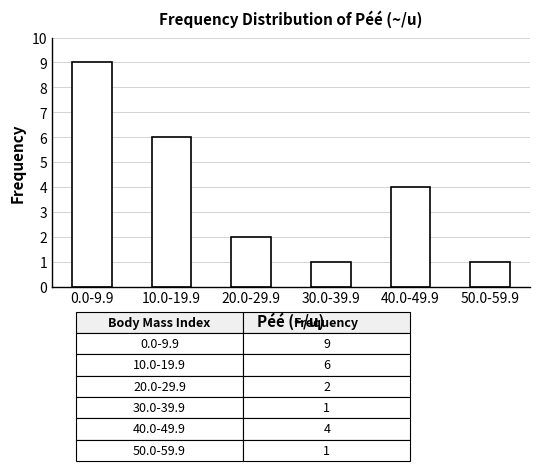

Reading left to right, extract all data points from this chart.

9	6	2	1	4	1